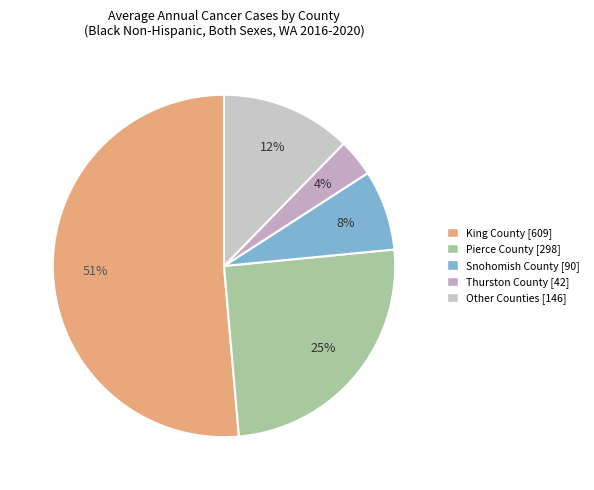

How many segments does this pie chart have?

5